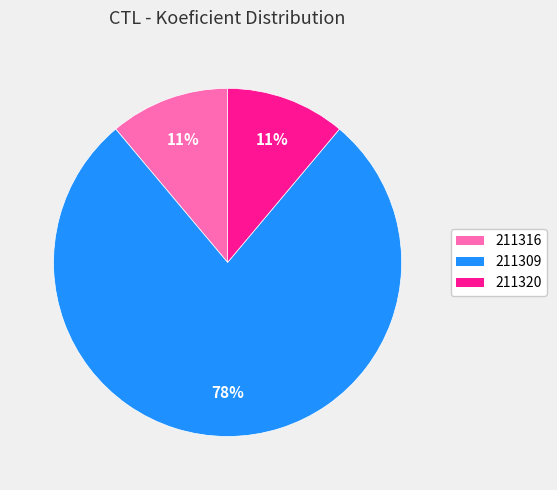

Combined, do 211320 and 211309 account for over 50%?

Yes